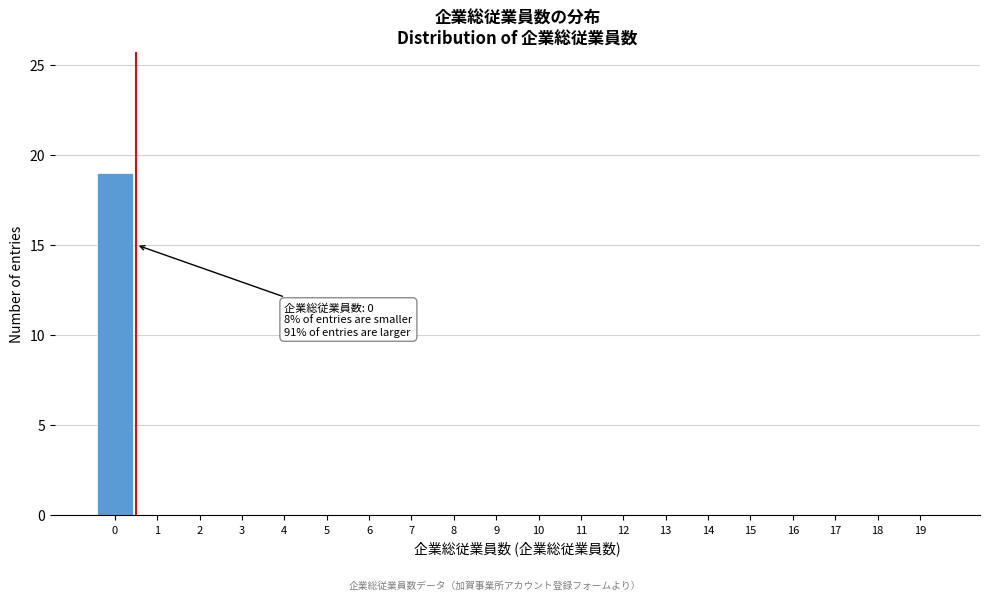

Reading left to right, what are all the values shown in this chart?

0=19	1=0	2=0	3=0	4=0	5=0	6=0	7=0	8=0	9=0	10=0	11=0	12=0	13=0	14=0	15=0	16=0	17=0	18=0	19=0